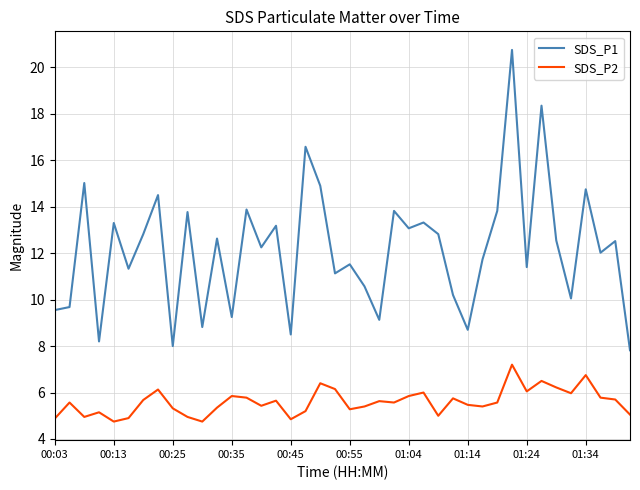

Which series has the widest spread of values?

SDS_P1